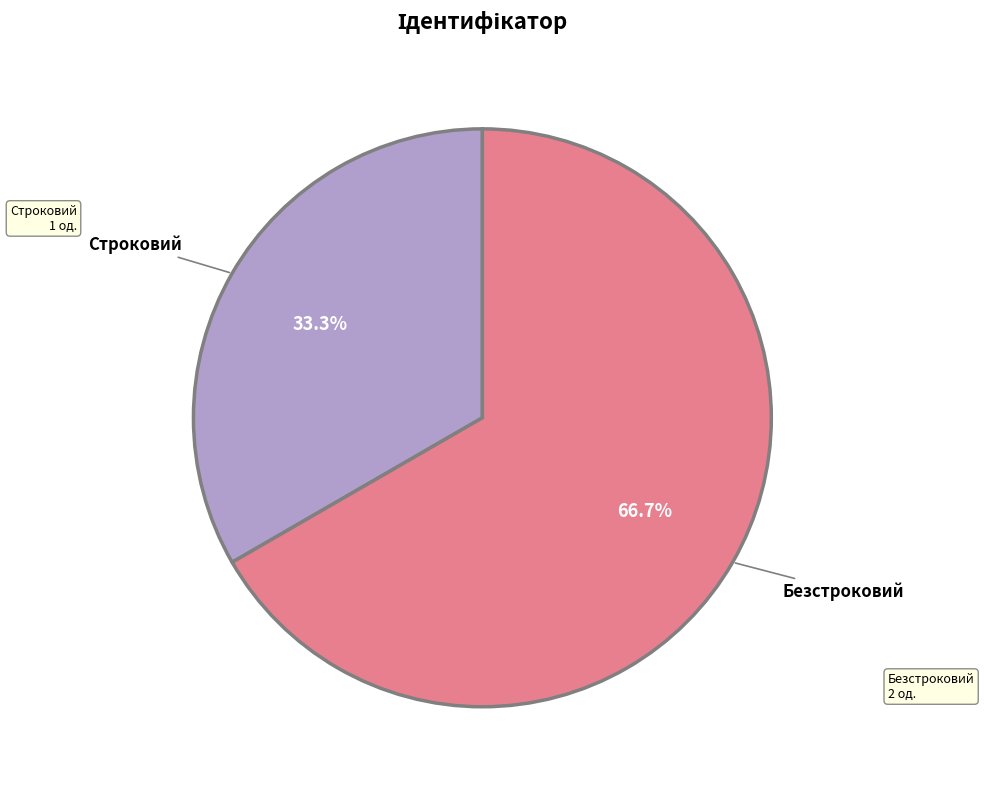

Does any single category account for the majority?

Yes